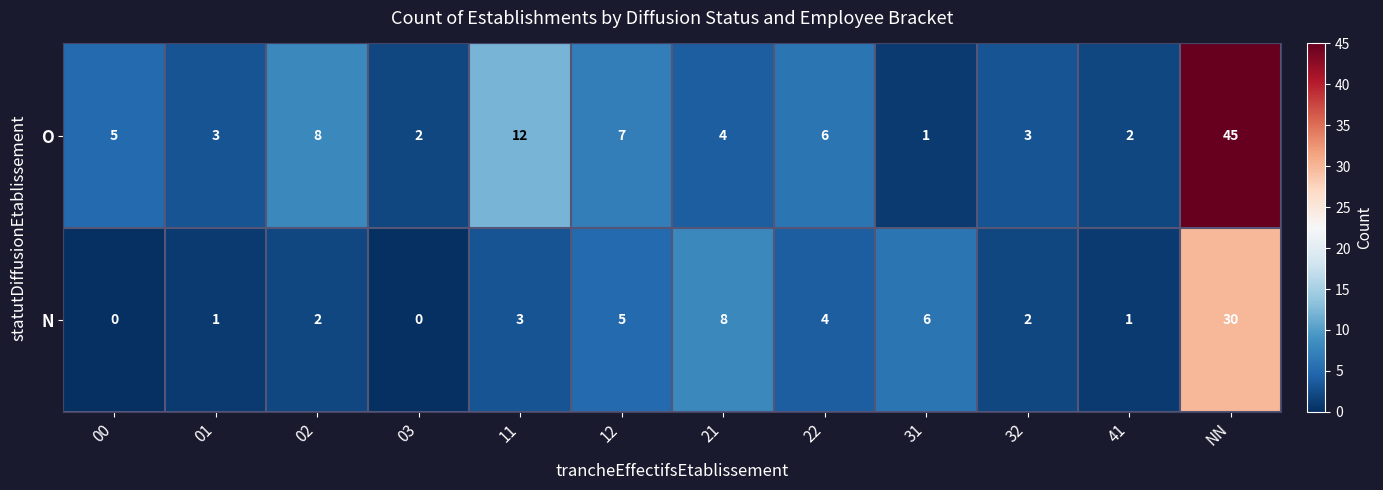

How many categories are shown in the chart?

12